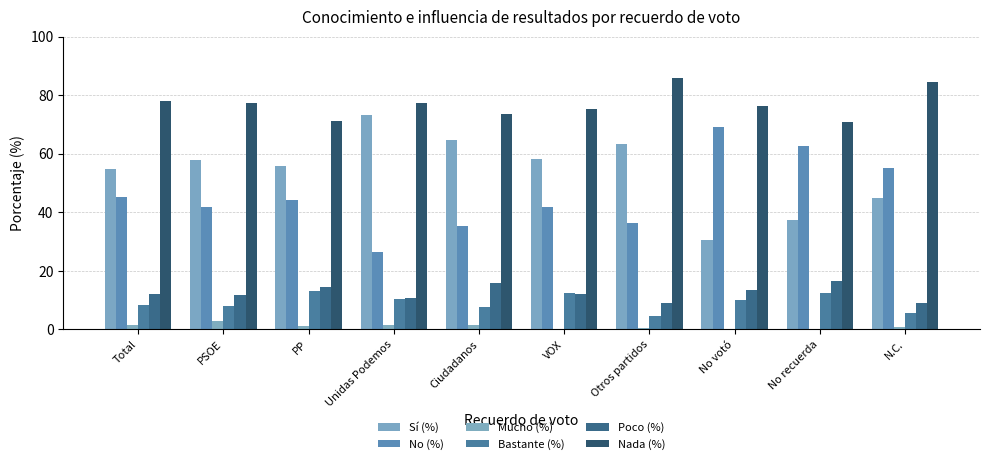

Does the chart contain stacked bars?

No